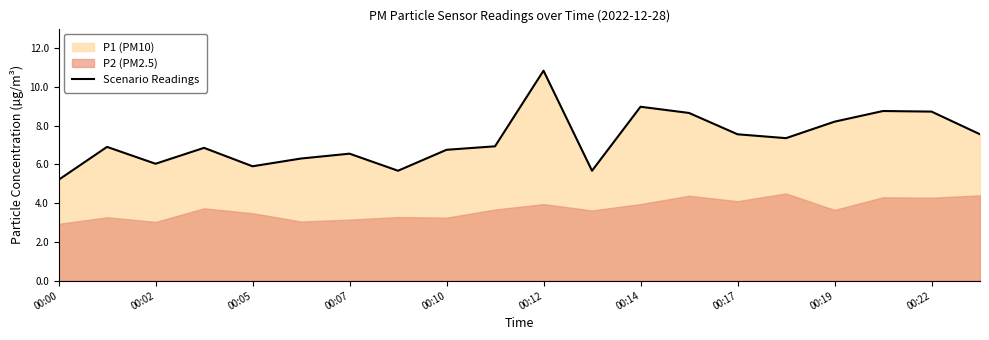

What is the smallest value displayed?

5.2